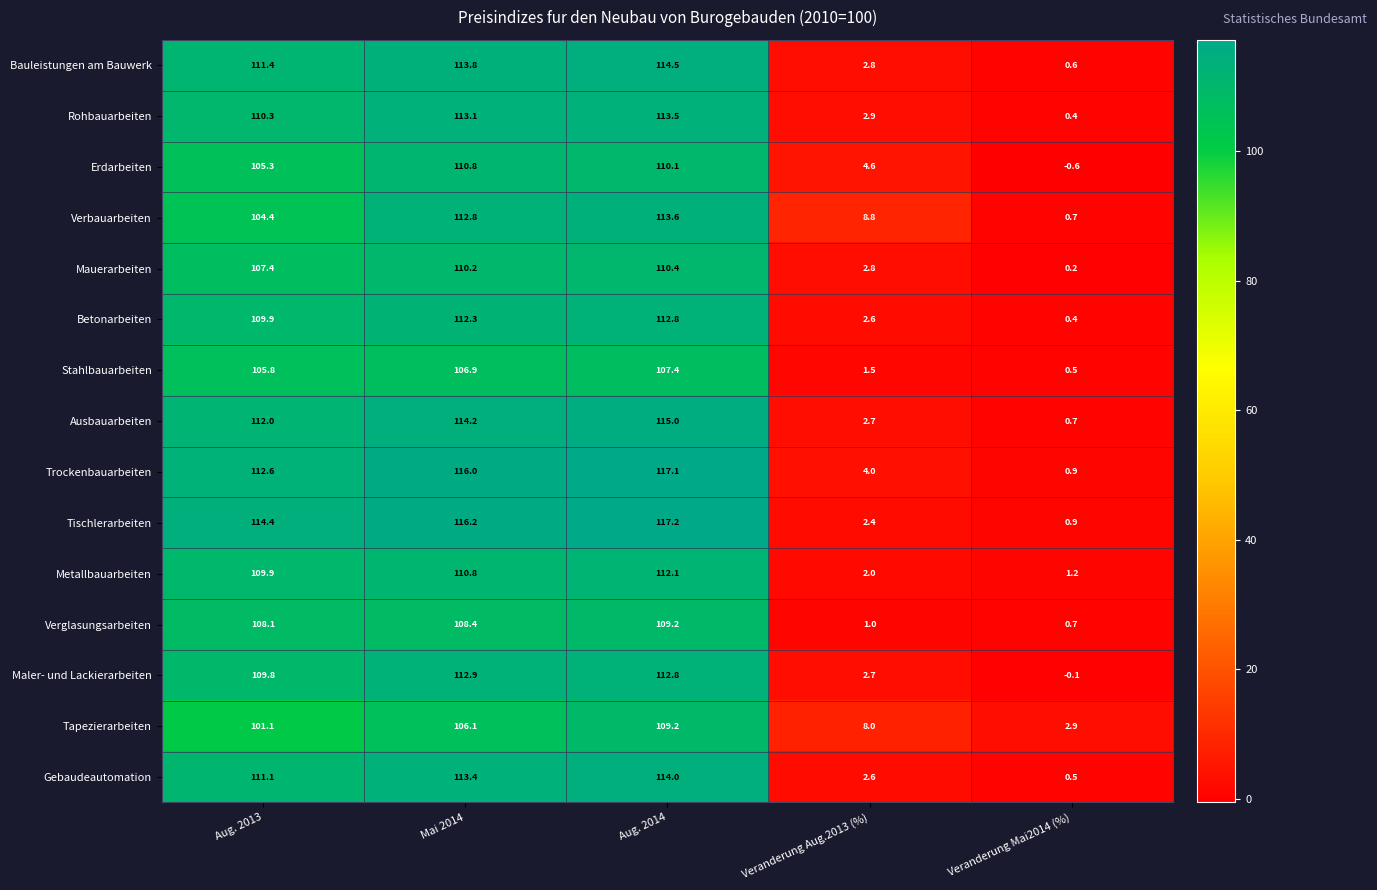

How many data points does each series have?

5